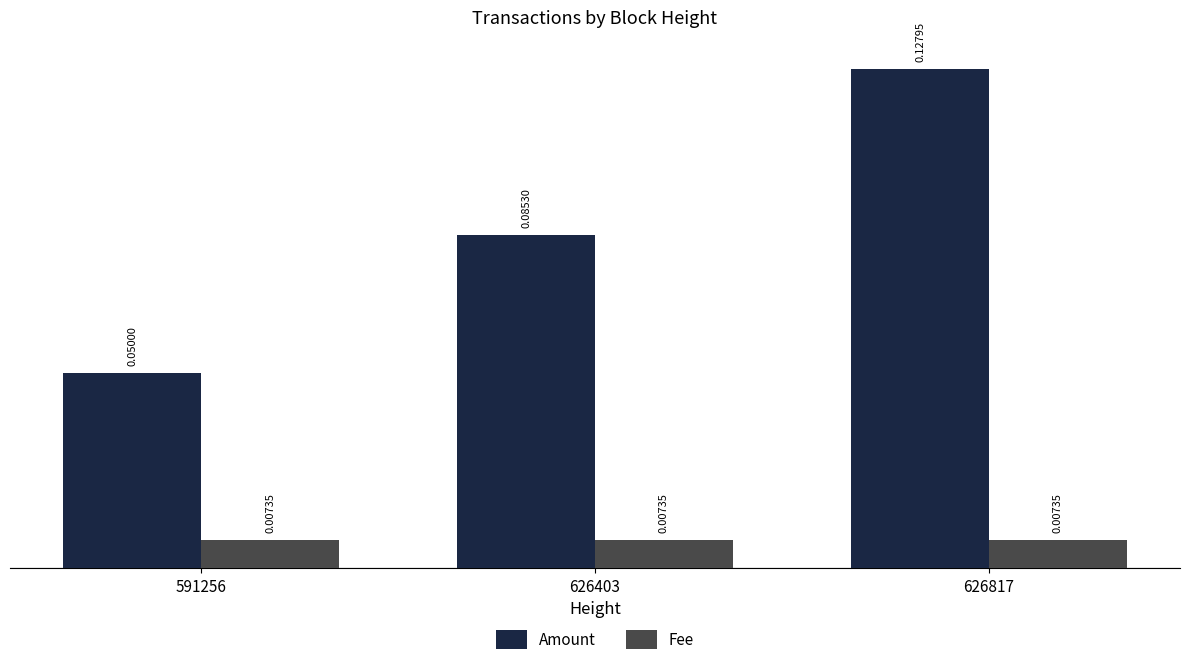

Which series changed the most between 591256 and 626817?

Amount